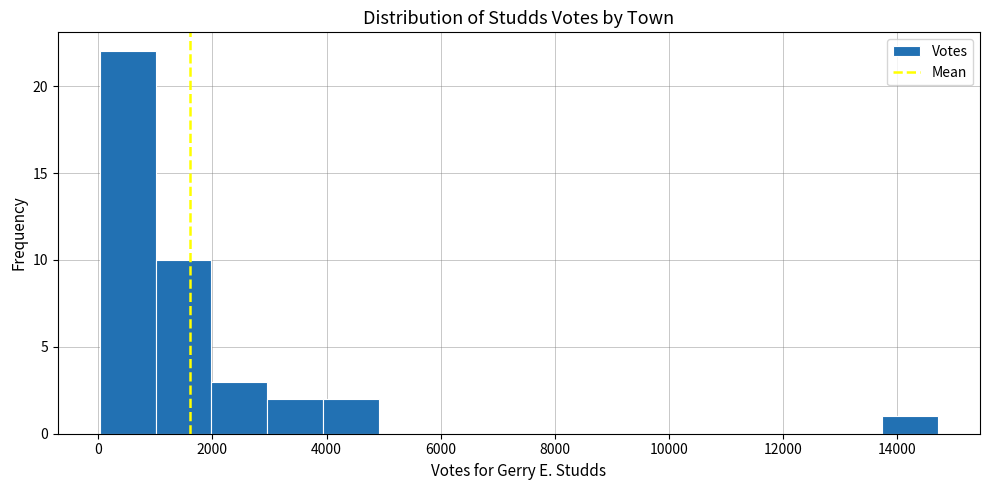

How tall is the bar that spans 0 to 1000 on the x-axis? Neither the bar edges nor the heights are printed on the chart, so give them approximately, as read against the axes.

22